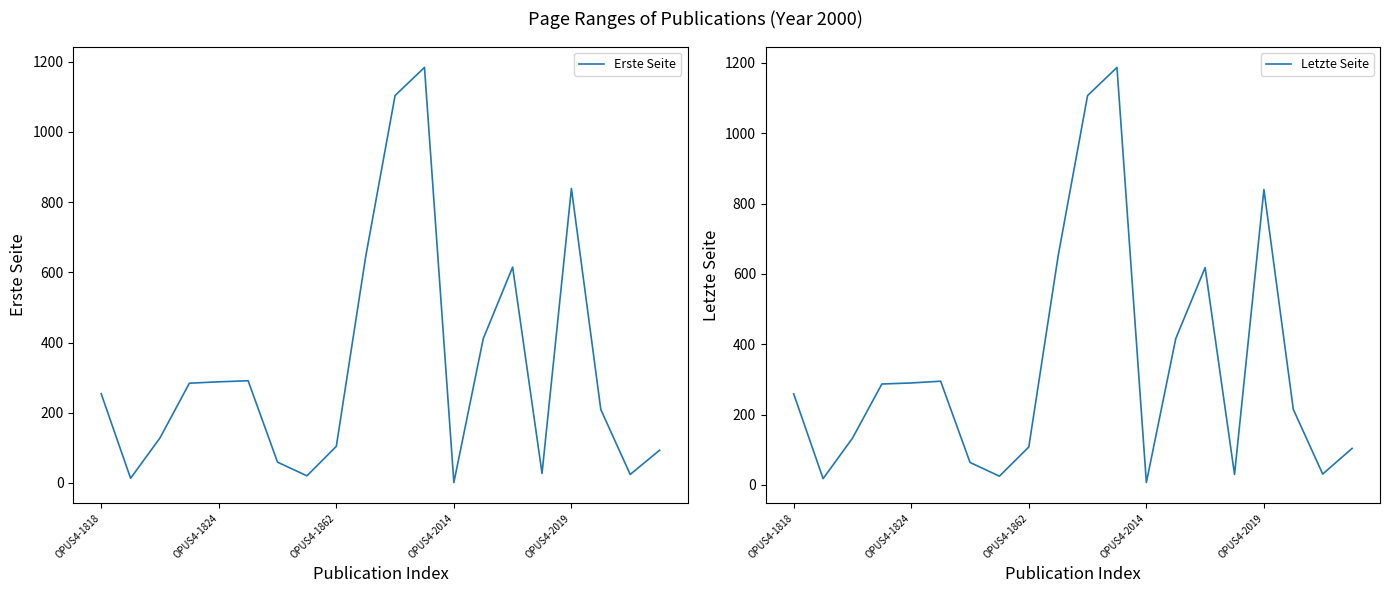

At which category does the chart reach its peak across all series?

11